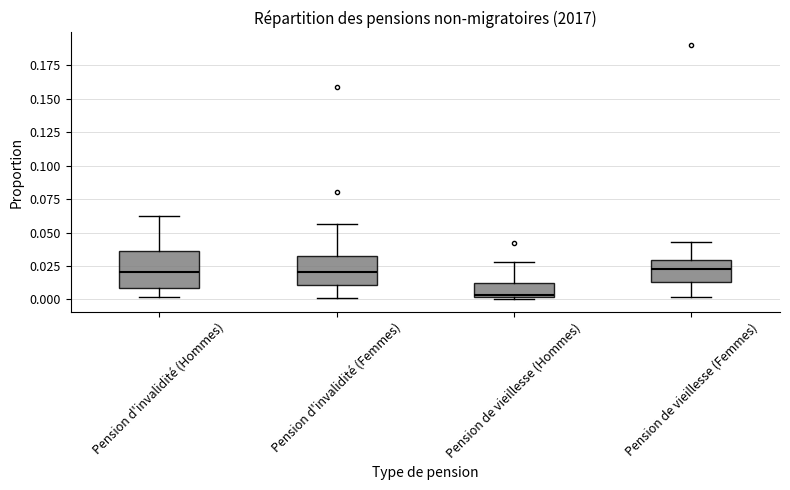

Where does the upper whisker of the box for Pension d'invalidité (Femmes) end on the y-axis? The values are not printed on the chart, so give them approximately, as read against the axis.

0.055